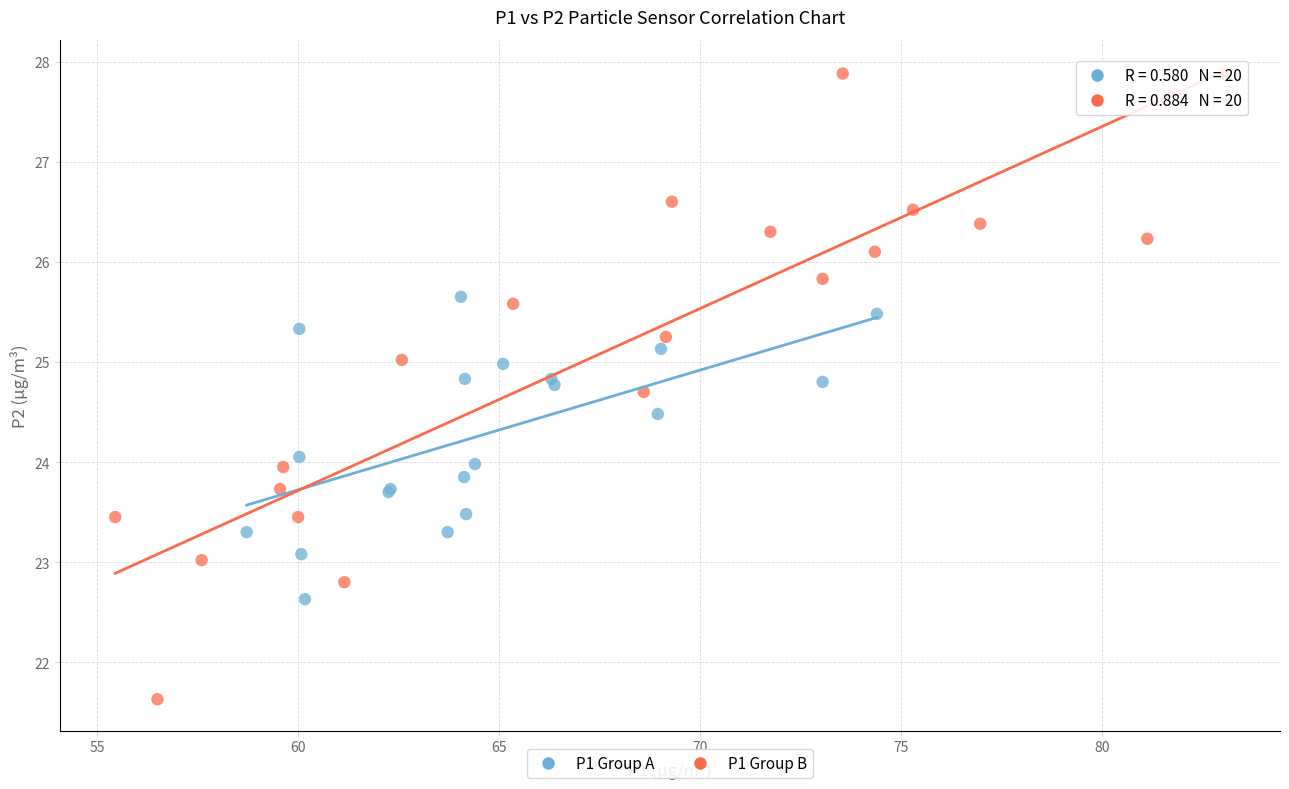

Which series reaches the minimum Y coordinate?

P1 Group B